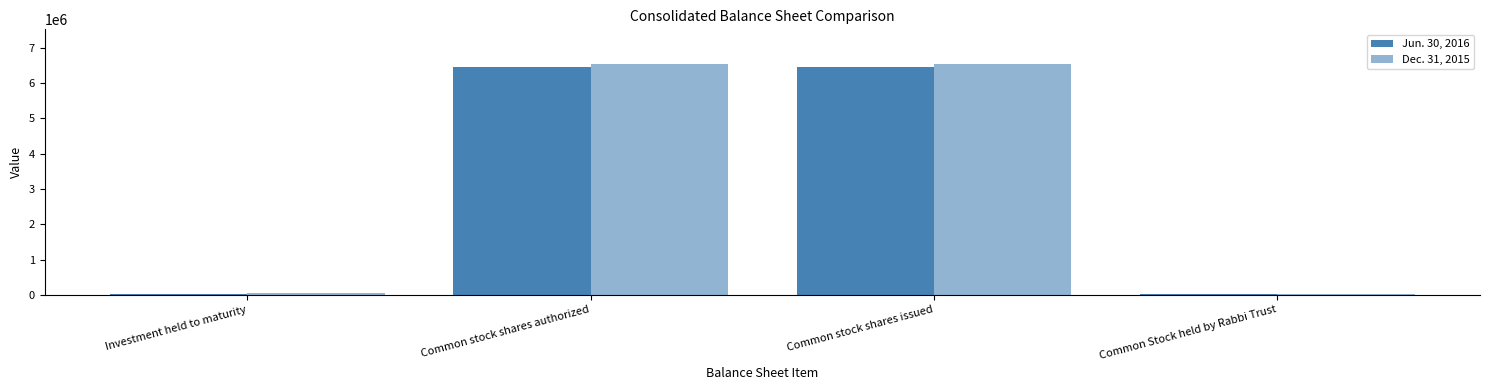

What is the average value of the Dec. 31, 2015 series?

3287140